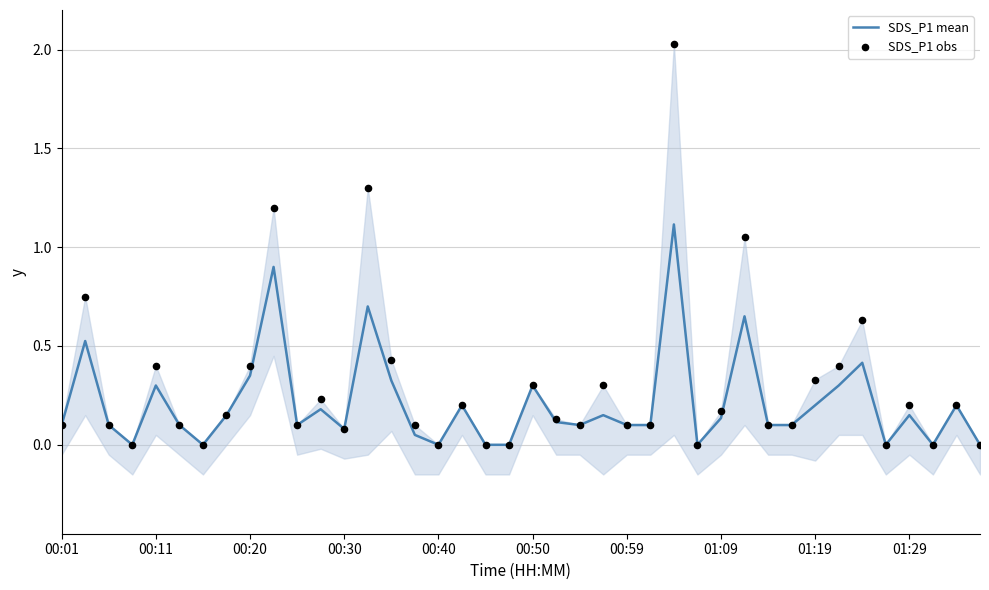

What are all the series names shown in the legend?

SDS_P1 mean, SDS_P1 obs